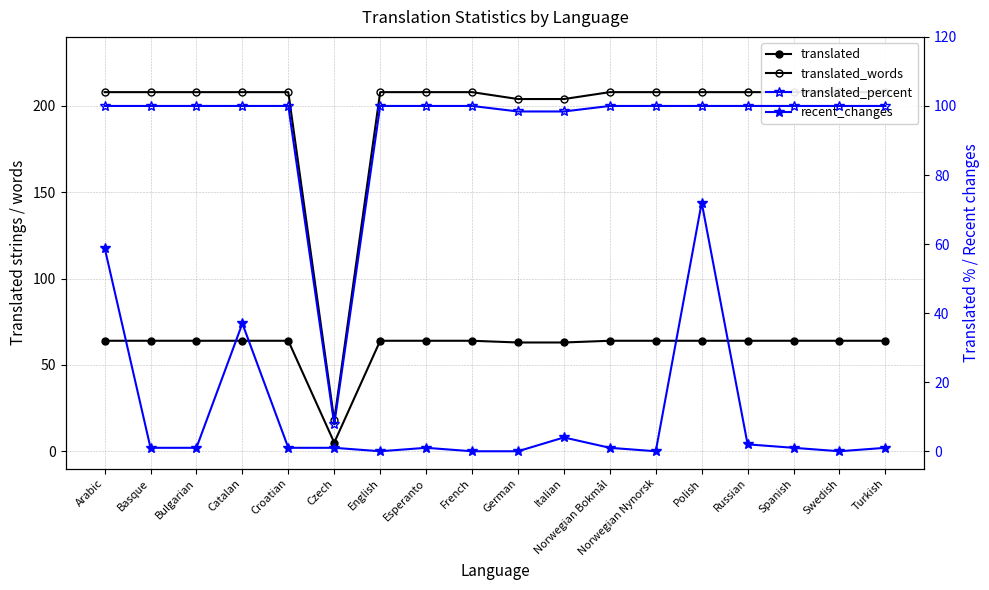

Reading left to right, extract all data points from this chart.

translated: 64.0	64.0	64.0	64.0	64.0	5.0	64.0	64.0	64.0	63.0	63.0	64.0	64.0	64.0	64.0	64.0	64.0	64.0
translated_words: 208.0	208.0	208.0	208.0	208.0	18.0	208.0	208.0	208.0	204.0	204.0	208.0	208.0	208.0	208.0	208.0	208.0	208.0
translated_percent: 100.0	100.0	100.0	100.0	100.0	7.8	100.0	100.0	100.0	98.4	98.4	100.0	100.0	100.0	100.0	100.0	100.0	100.0
recent_changes: 59.0	1.0	1.0	37.0	1.0	1.0	0.0	1.0	0.0	0.0	4.0	1.0	0.0	72.0	2.0	1.0	0.0	1.0